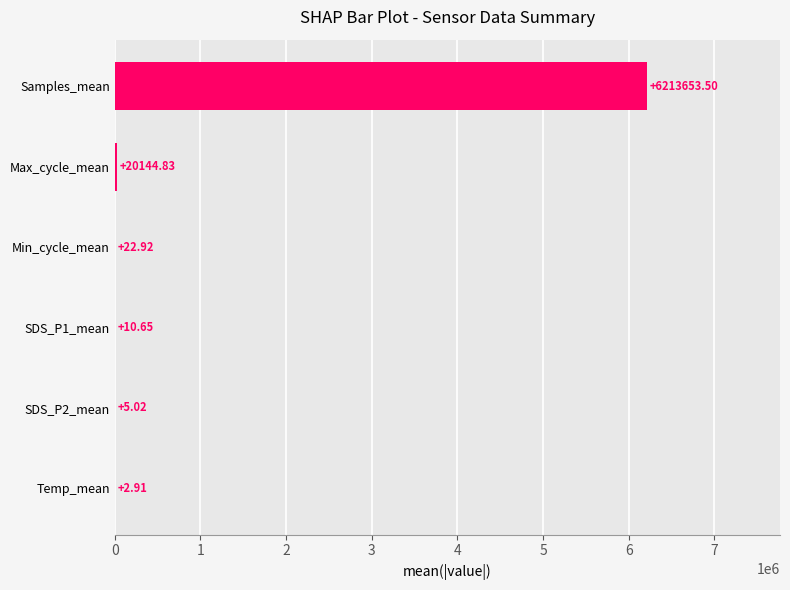

At which category does the chart reach its peak across all series?

Samples_mean